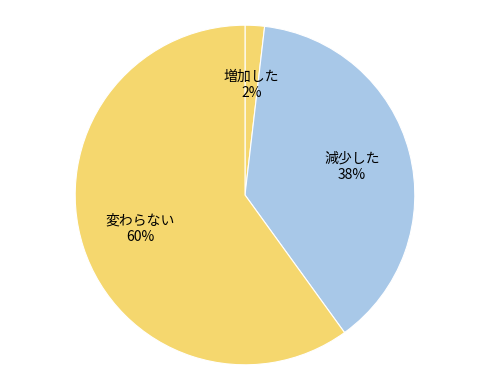

To the nearest percent, what is the average slice percentage?

33%